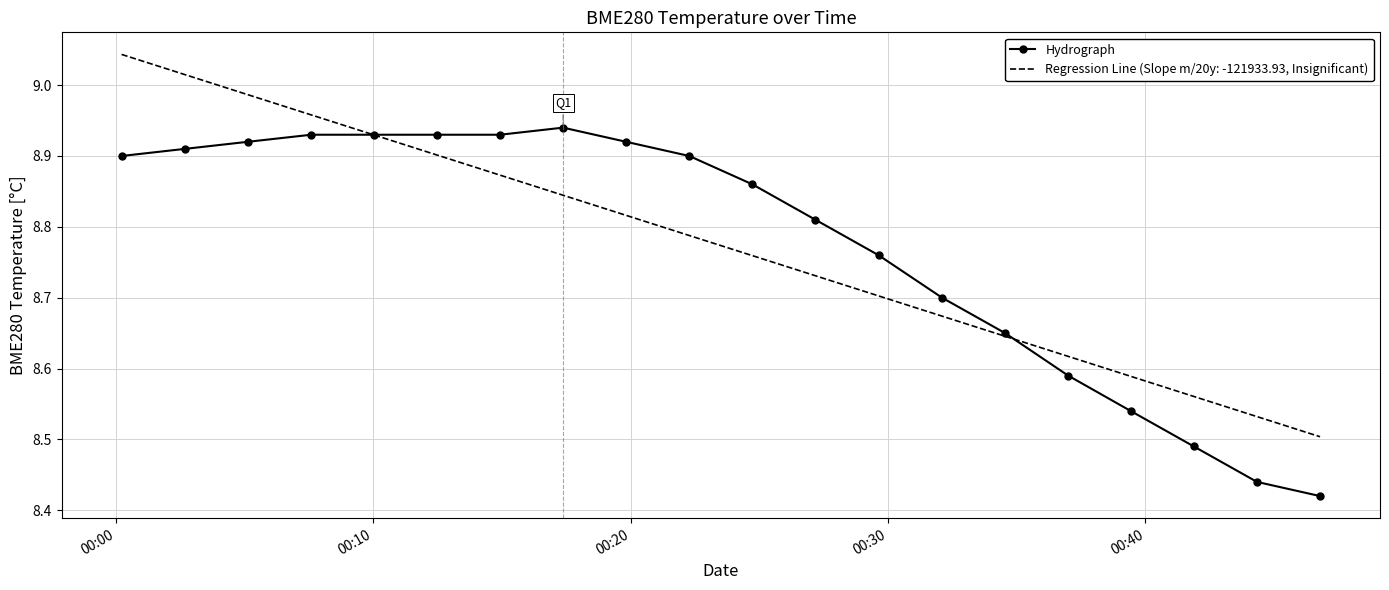

List the series in order of their peak value, lowest first.

Hydrograph, Regression Line (Slope m/20y: -121933.93, Insignificant)